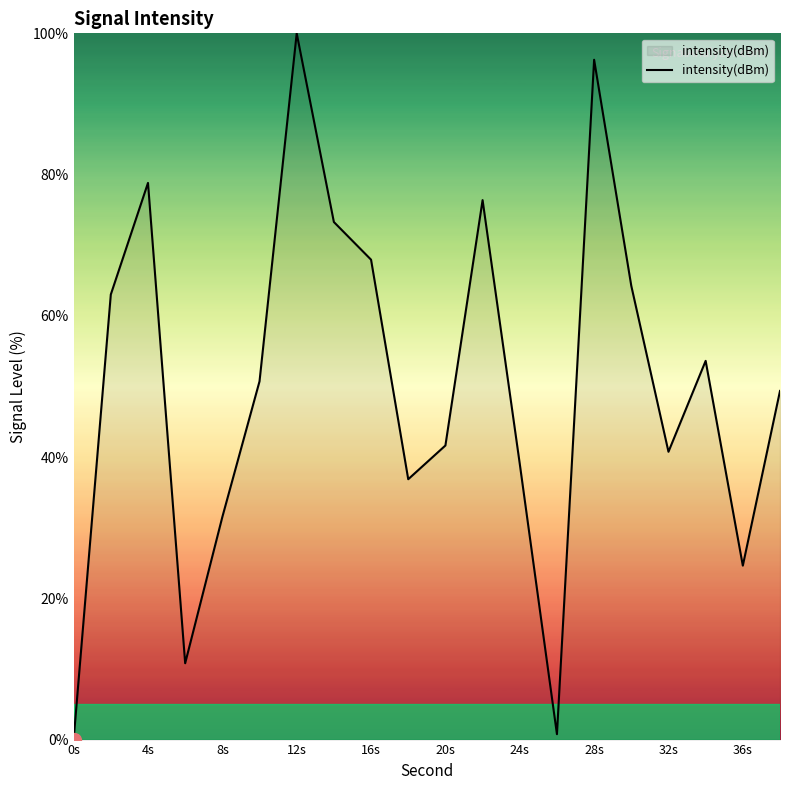

What is the difference between the maximum and minimum values?

100.0